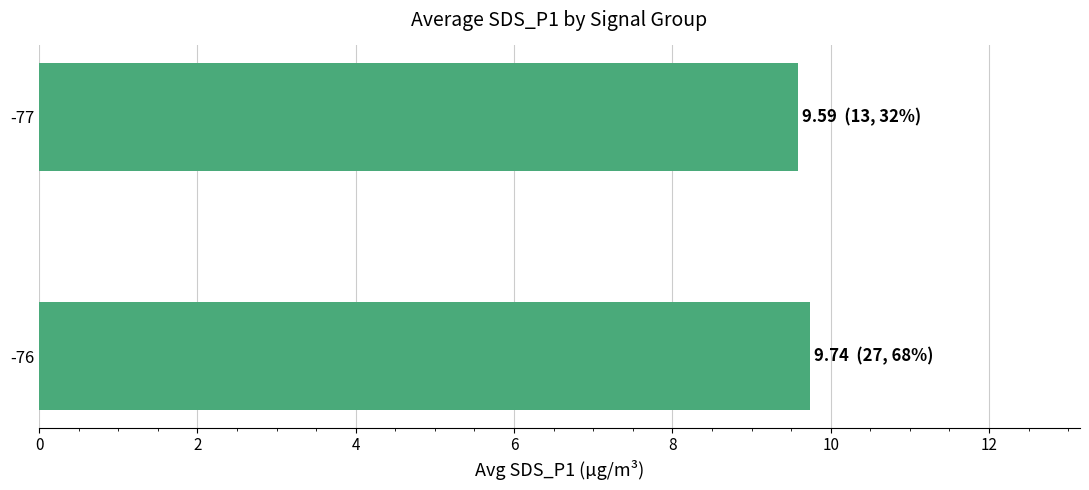

Are the bars grouped side by side (vs. stacked)?

No